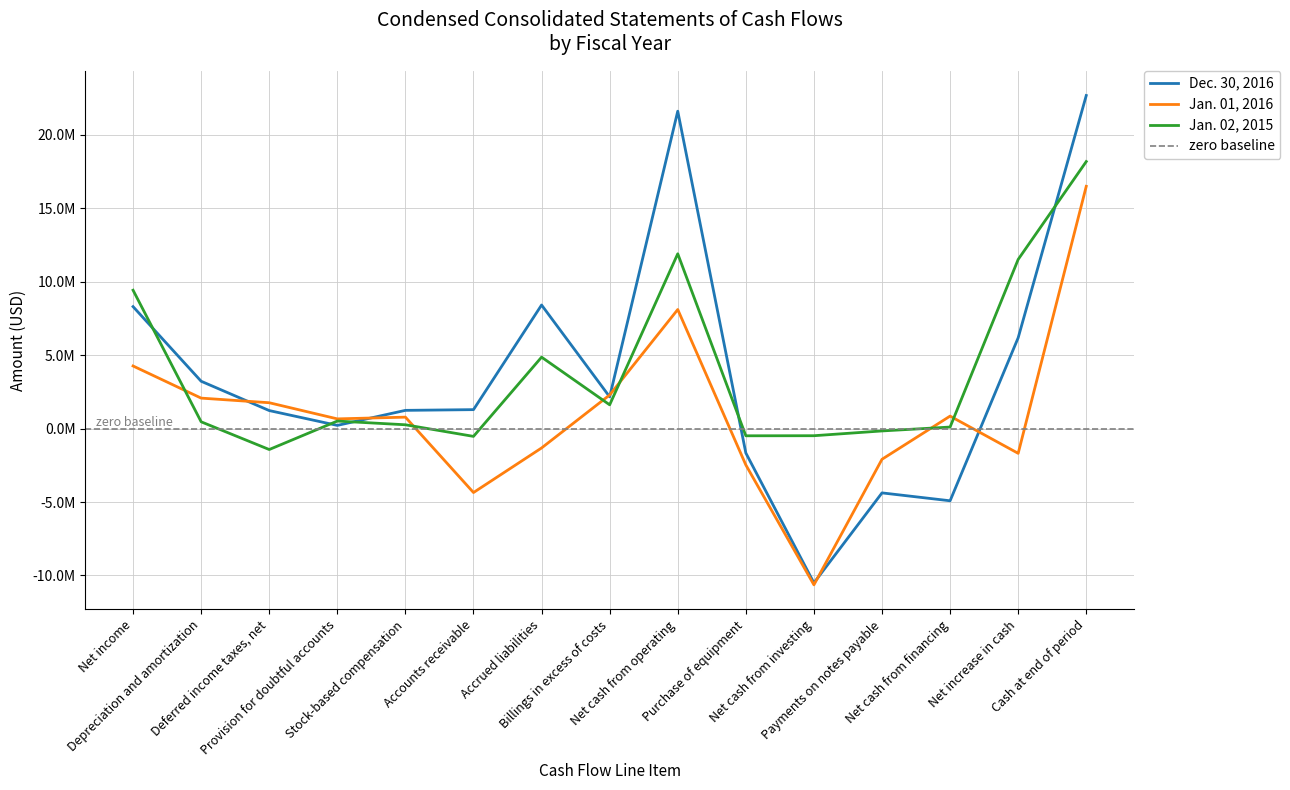

What is the label of the 6th point from the left?

Accounts receivable